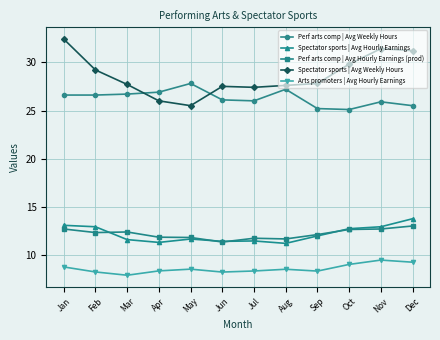

Read the Perf arts comp | Avg Weekly Hours value at Nov.

25.9